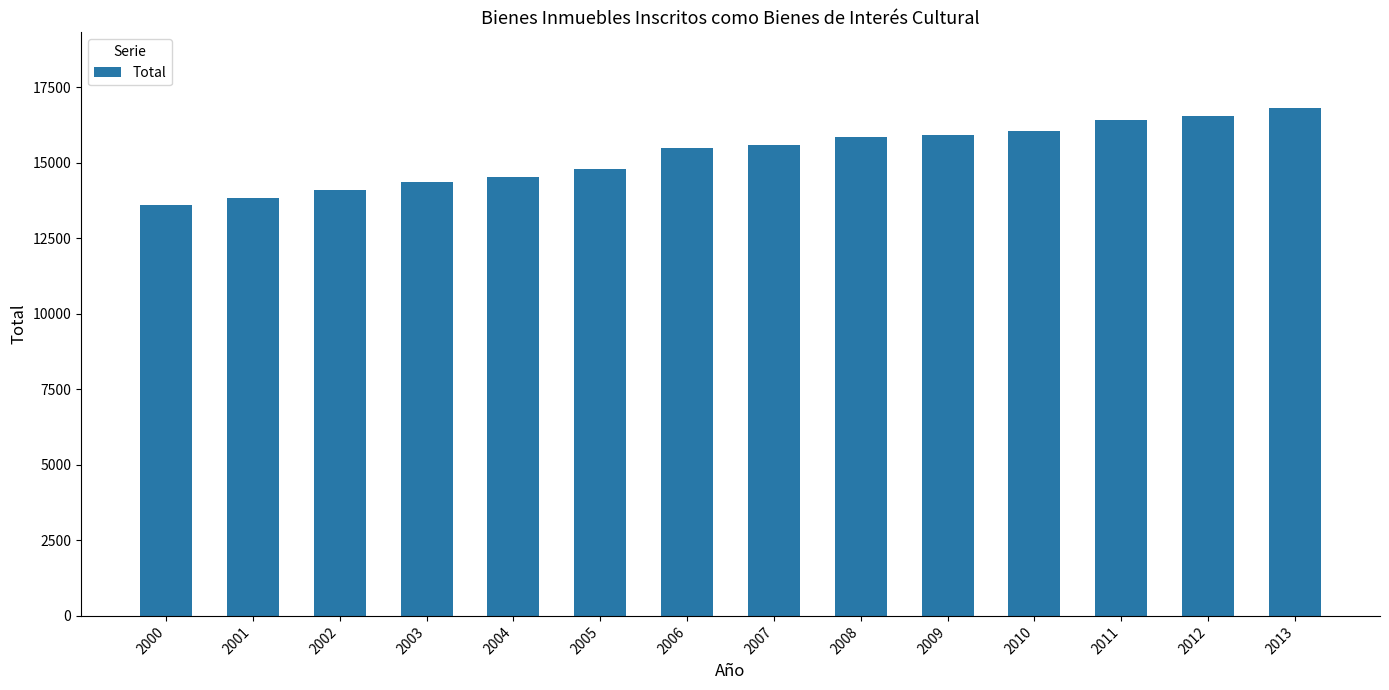

Is it true that the value at 2011 is 16409?

True